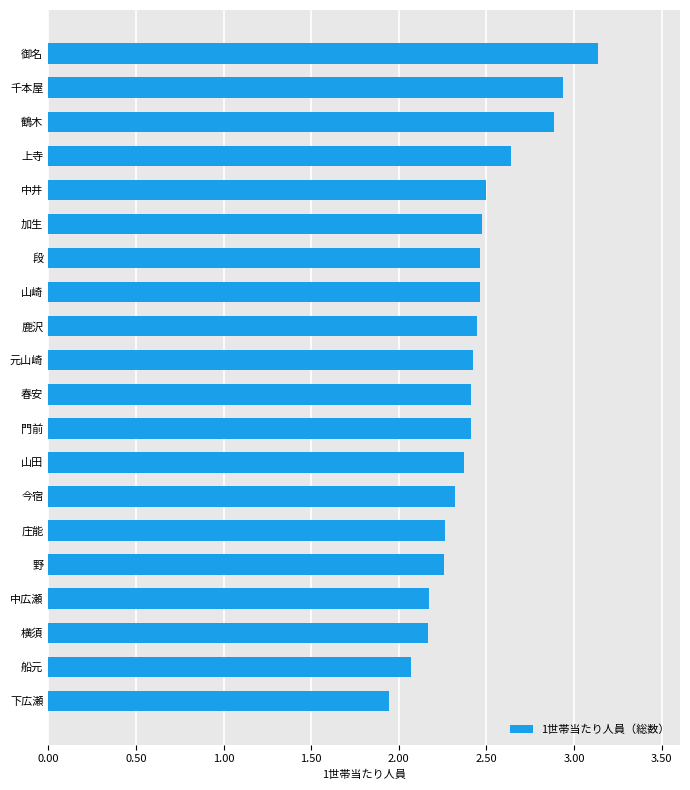

What is the change in value from 下広瀬 to 御名?

+1.2